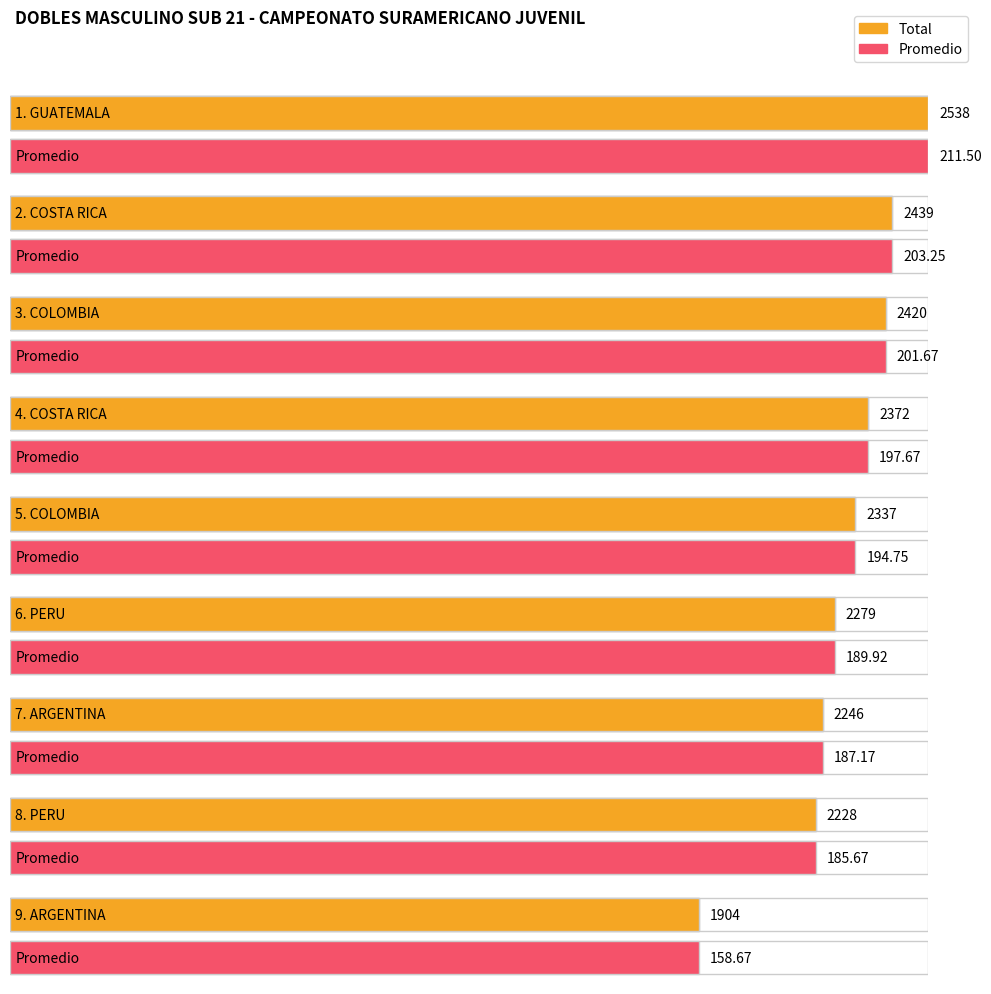

The value of Promedio at COSTA RICA is 203.2. True or false?

True